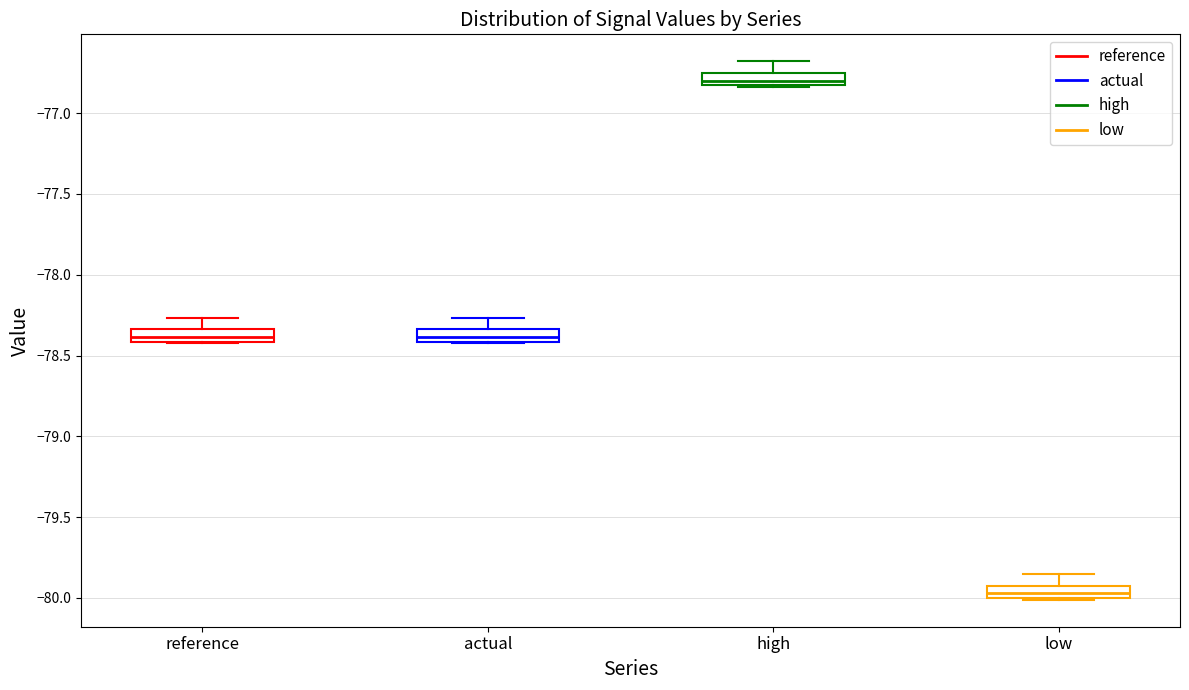

Where is the upper edge of the box for low on the y-axis? The values are not printed on the chart, so give them approximately, as read against the axis.

-79.90